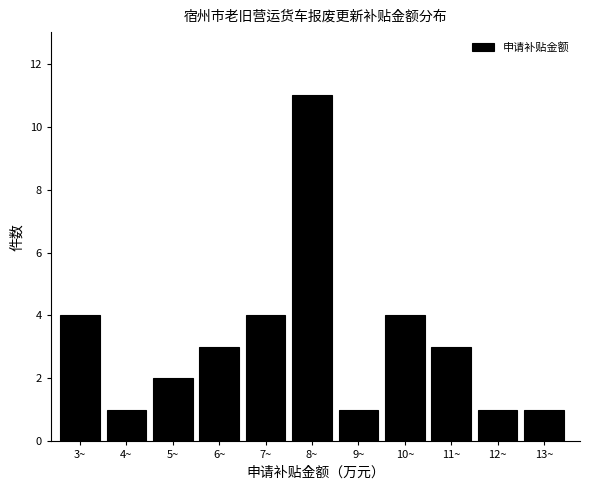

Reading left to right, transcribe all the data shown in this chart.

3~=4	4~=1	5~=2	6~=3	7~=4	8~=11	9~=1	10~=4	11~=3	12~=1	13~=1